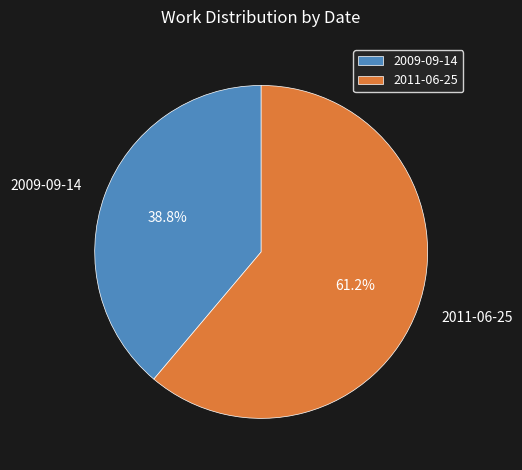

To the nearest percent, what portion does 2009-09-14 represent?

39%